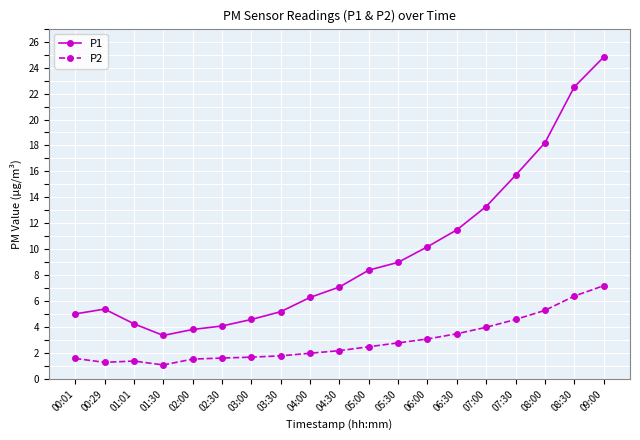

The P1 series shows 2.4 at 04:30. True or false?

False